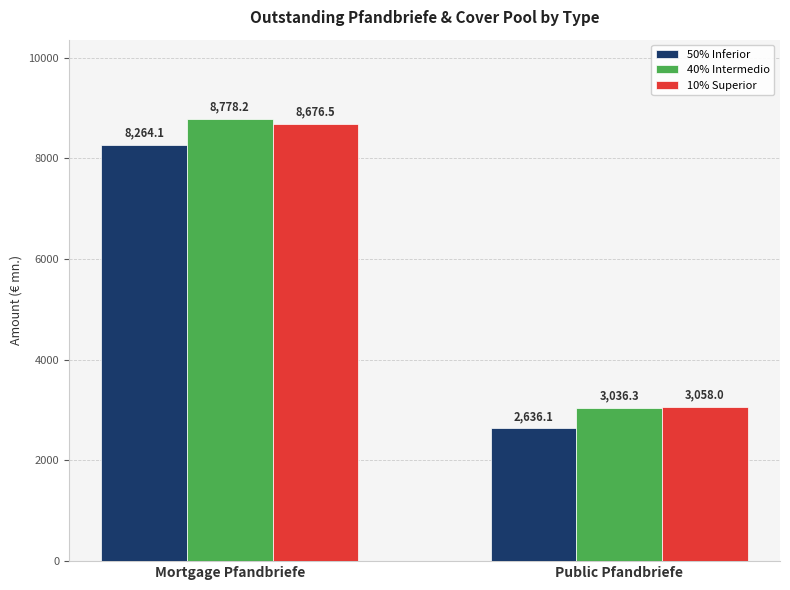

What is the approximate value of 50% Inferior at Public Pfandbriefe?

2636.1